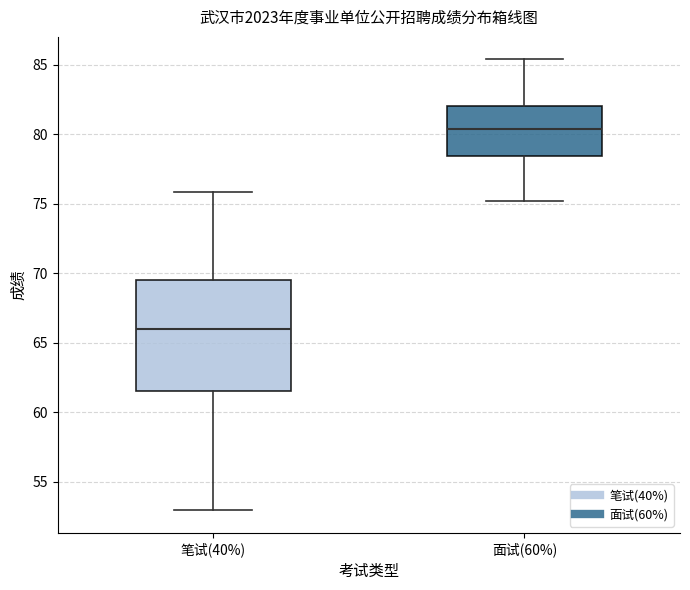

Which box is the tallest, from its lower edge to its upper edge?

笔试(40%)